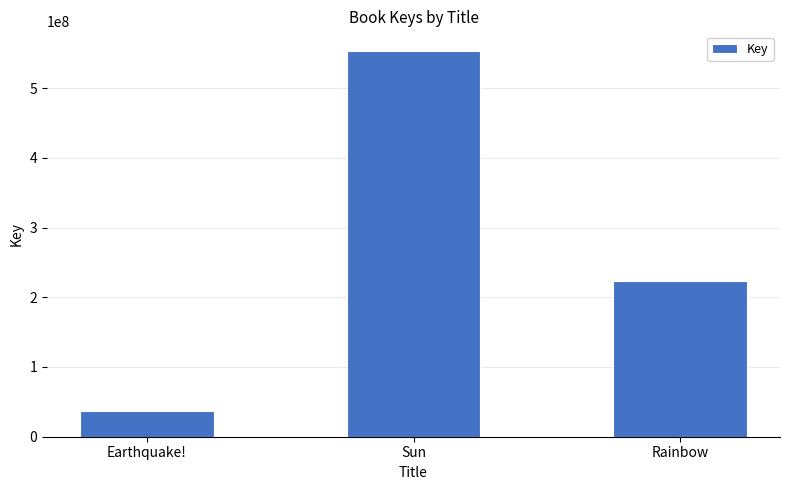

Read the value at Rainbow.

223410318